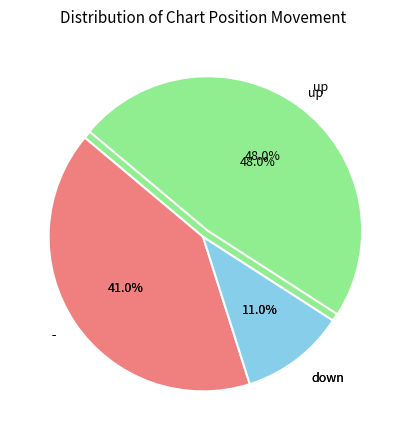

How many slices are in this pie chart?

3